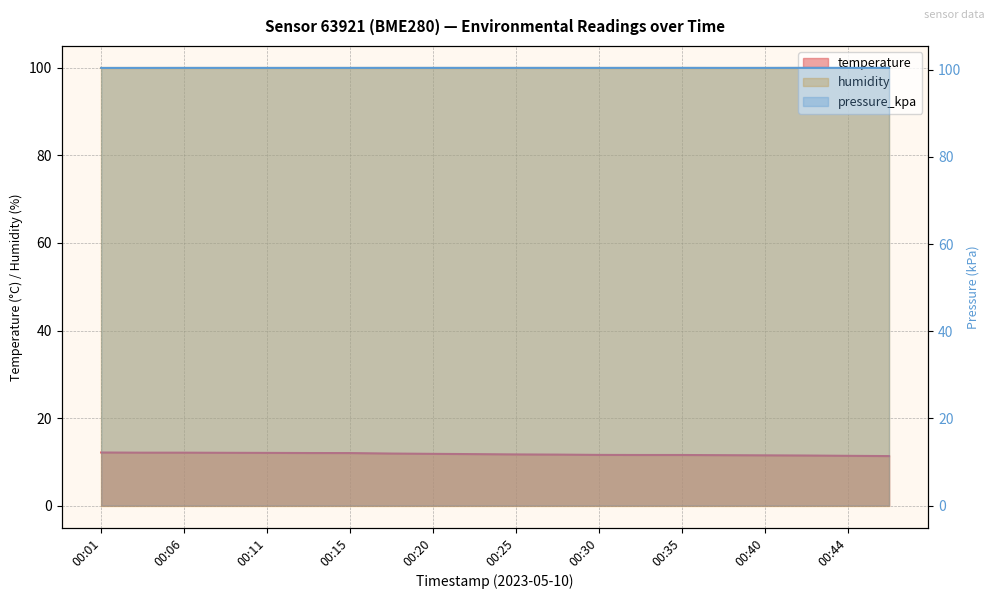

What is the average value of the pressure_kpa series?

100.4